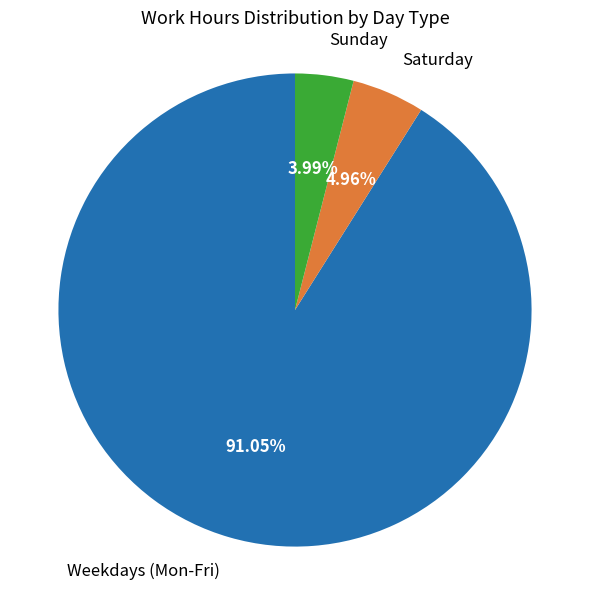

Count the number of slices in the pie.

3